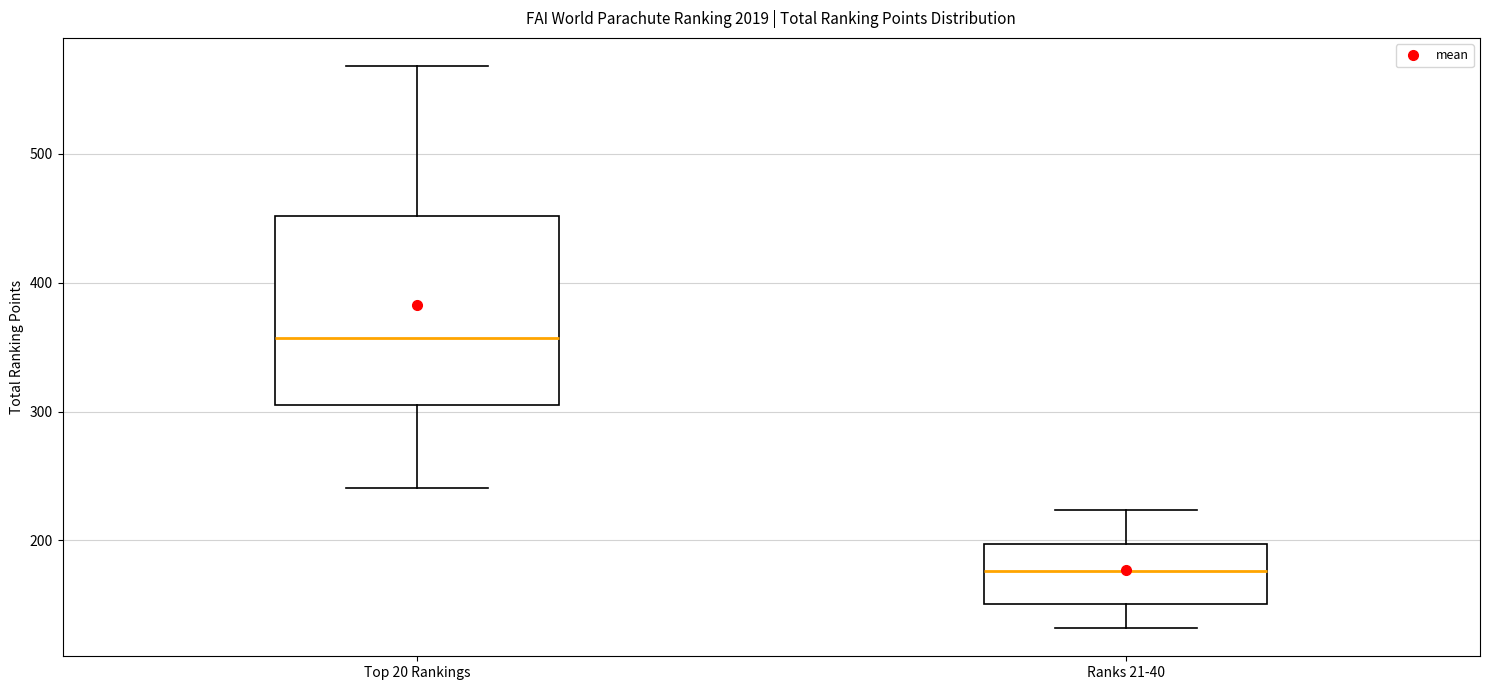

Where does the upper whisker of the box for Top 20 Rankings end on the y-axis? The values are not printed on the chart, so give them approximately, as read against the axis.

570